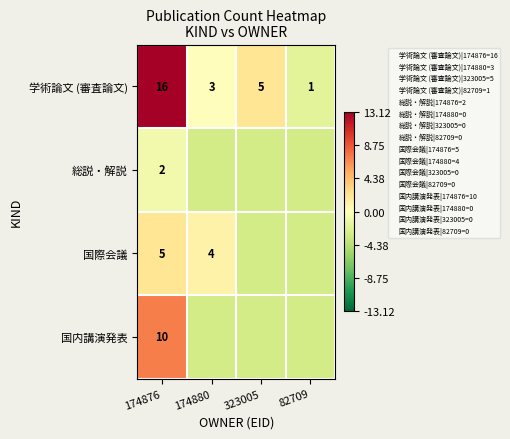

Rank the series at 82709 from highest to lowest value.

学術論文 (審査論文), 総説・解説, 国際会議, 国内講演発表